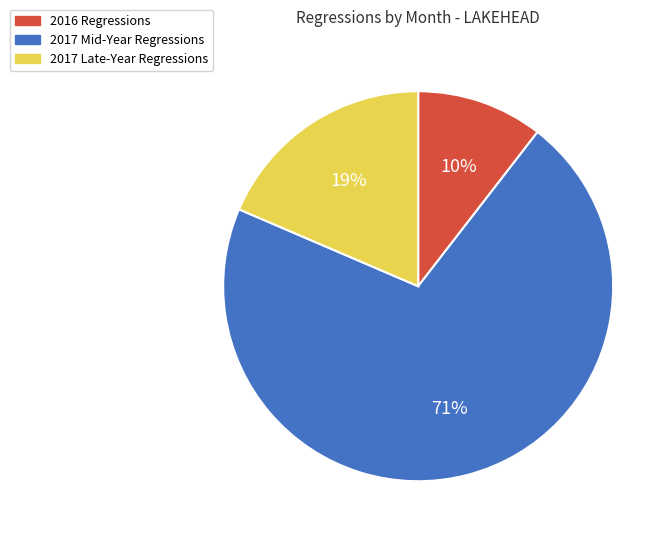

How many segments does this pie chart have?

3